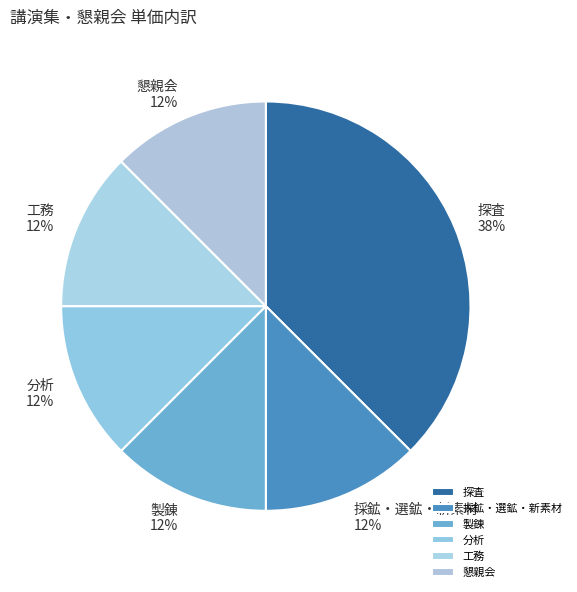

To the nearest percent, what is the average slice percentage?

17%